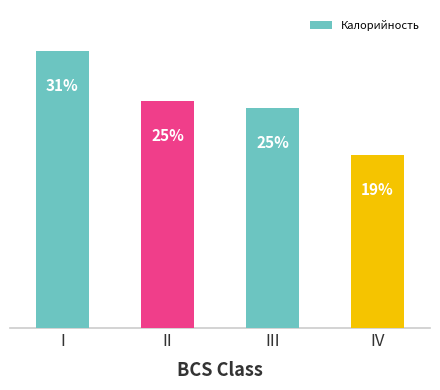

Reading right to left, what are all the values shown in this chart?

19.3	24.6	25.3	30.8